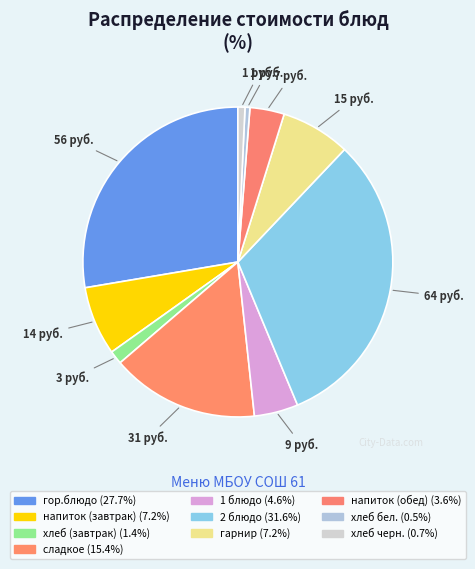

What is the ratio of the value at 1 блюдо to the value at гор.блюдо?

0.2